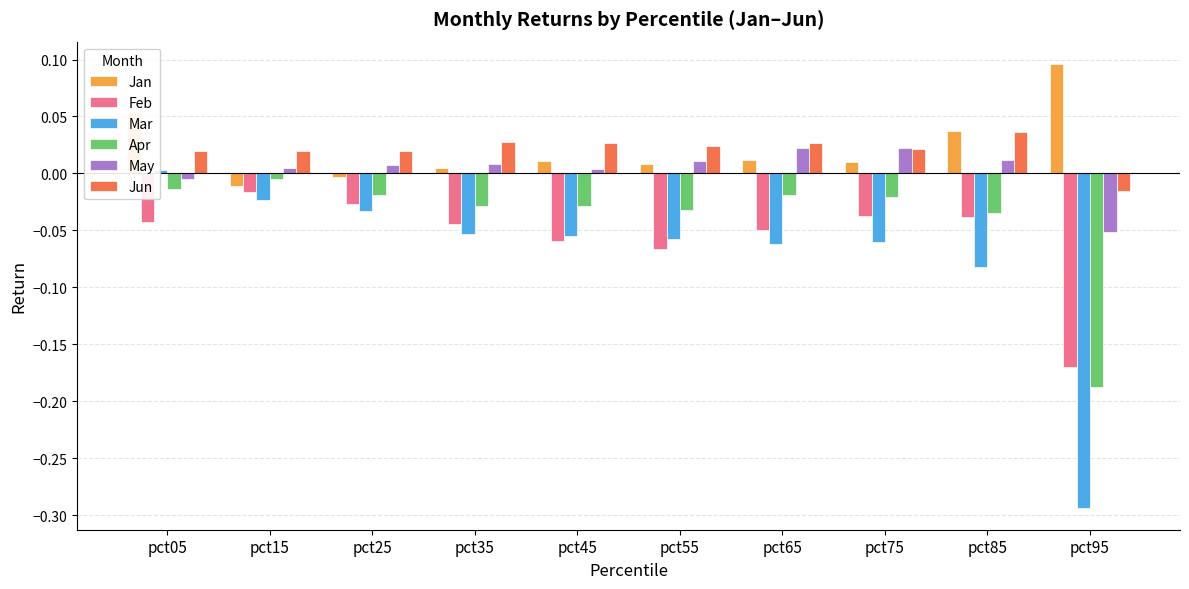

Which series has the widest spread of values?

Mar